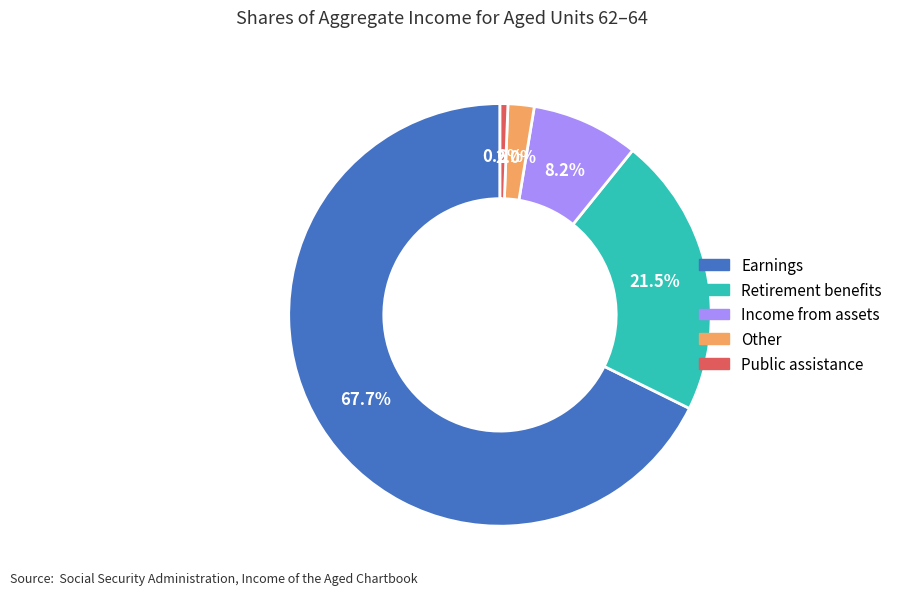

Rank the categories by value from lowest to highest.

Public assistance, Other, Income from assets, Retirement benefits, Earnings